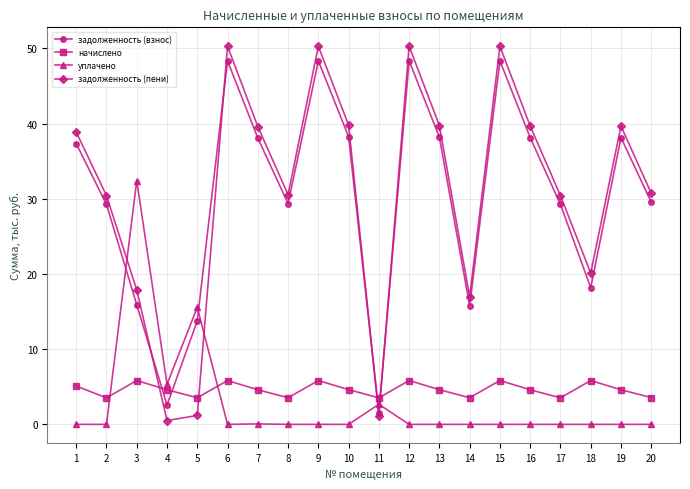

Where does the задолженность (пени) series first go above 38?

1